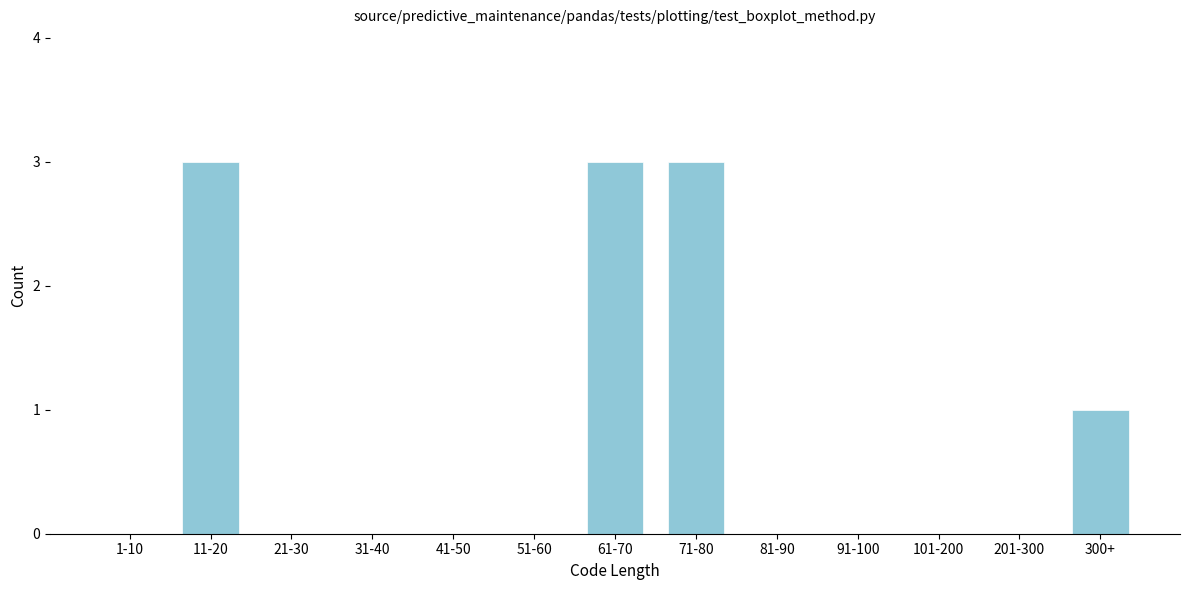

Reading left to right, extract all data points from this chart.

1-10=0	11-20=3	21-30=0	31-40=0	41-50=0	51-60=0	61-70=3	71-80=3	81-90=0	91-100=0	101-200=0	201-300=0	300+=1